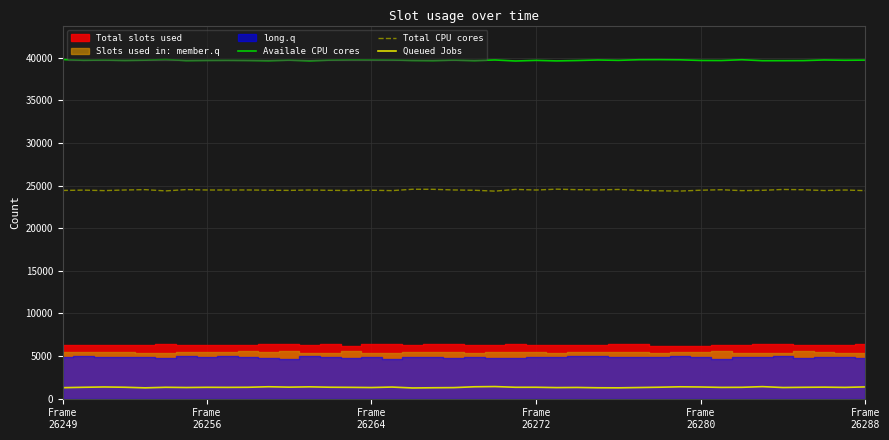

In Queued Jobs, how many points are higher than both neighbors (excluding endpoints)?

12